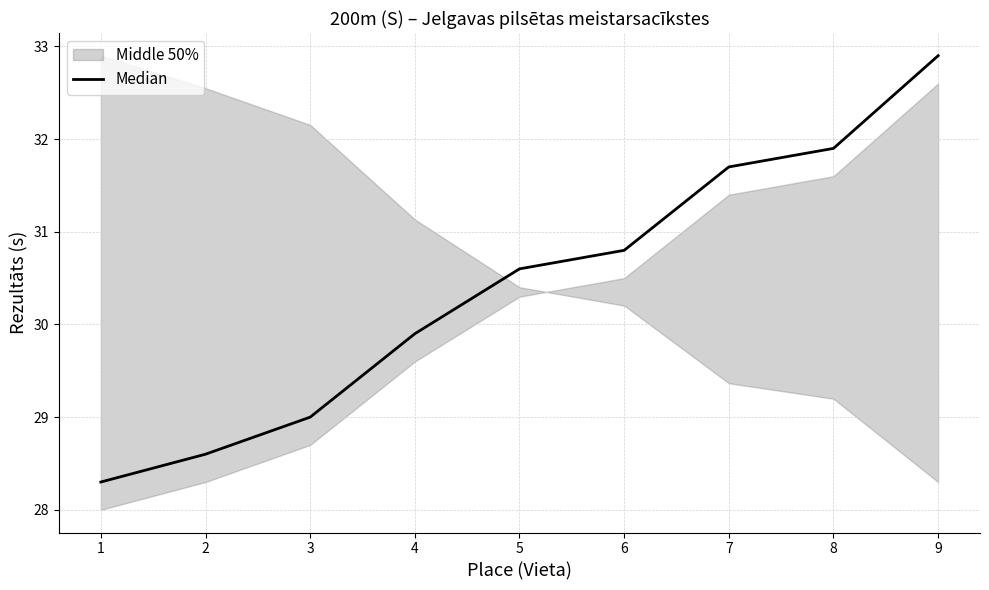

Read the value at 4.

29.9